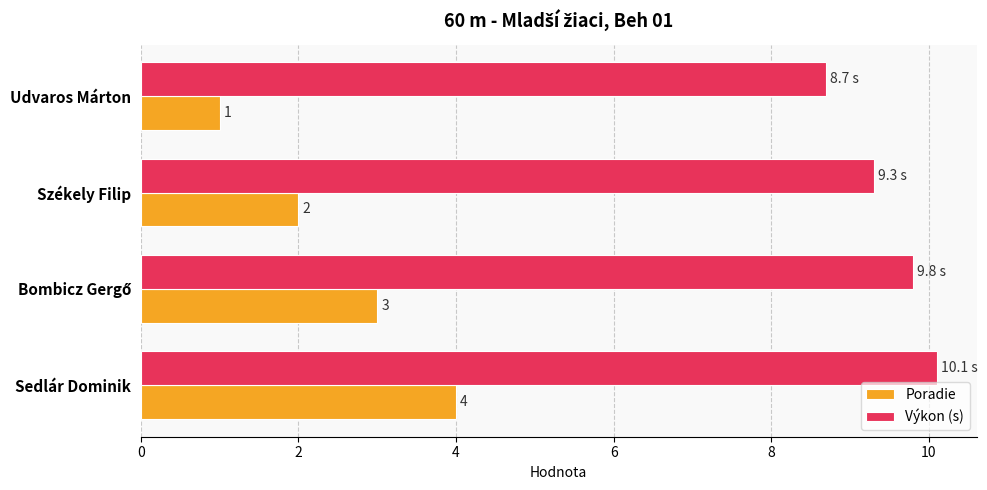

Rank the series by their average value, from lowest to highest.

Poradie, Výkon (s)